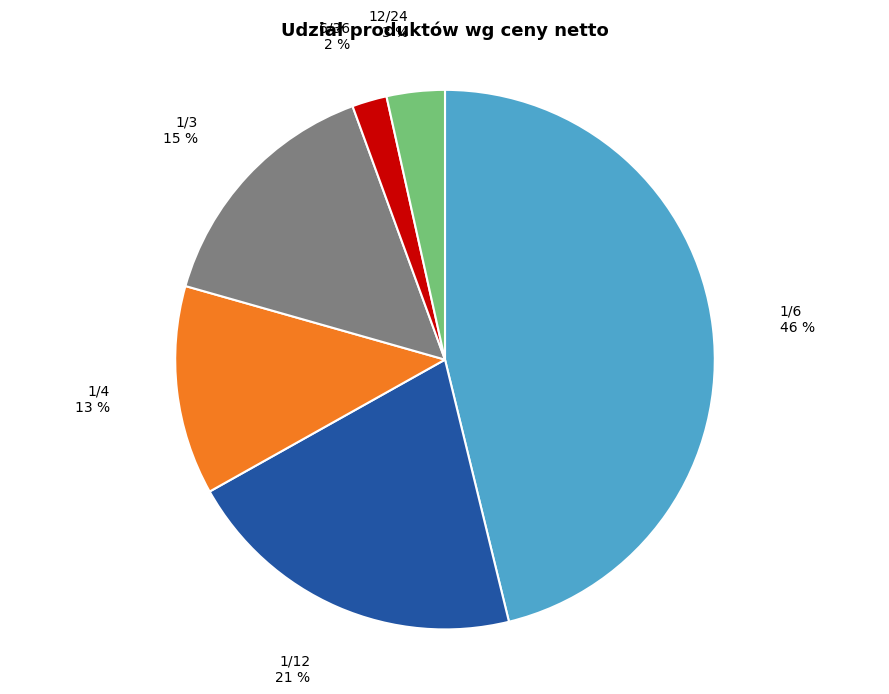

To the nearest percent, what is the difference between the largest and smallest slice percentages?

44%